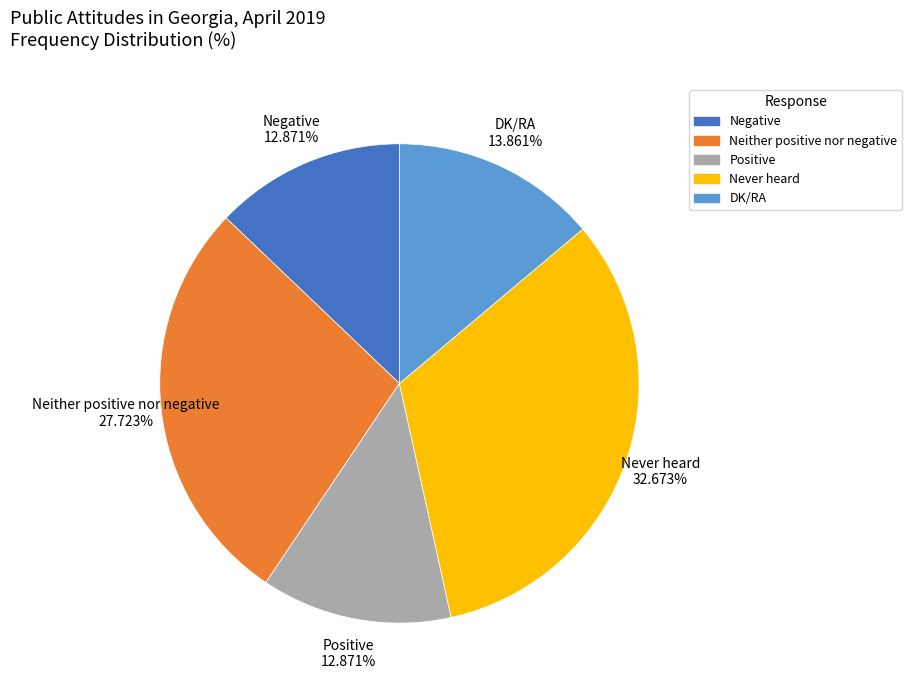

What percentage is the Neither positive nor negative slice, to the nearest percent?

28%